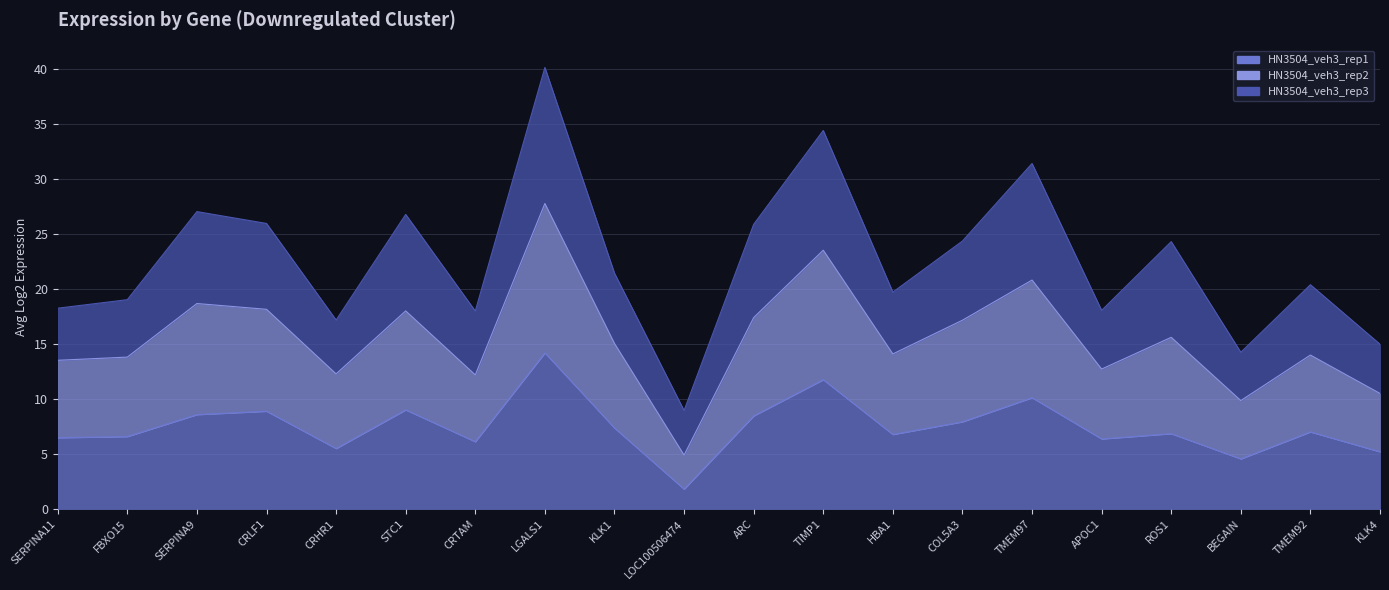

At which category does the chart reach its minimum across all series?

LOC100506474